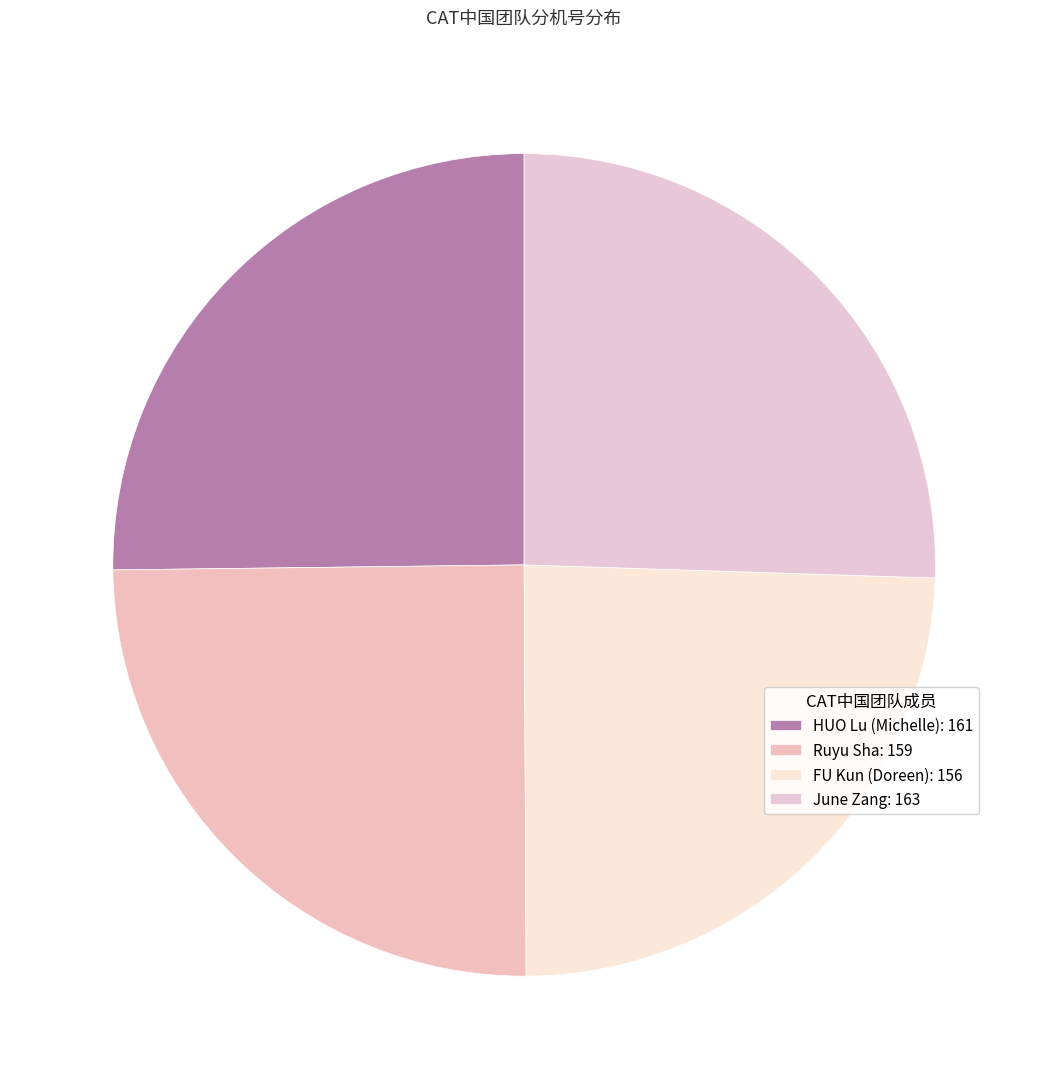

Count the number of slices in the pie.

4